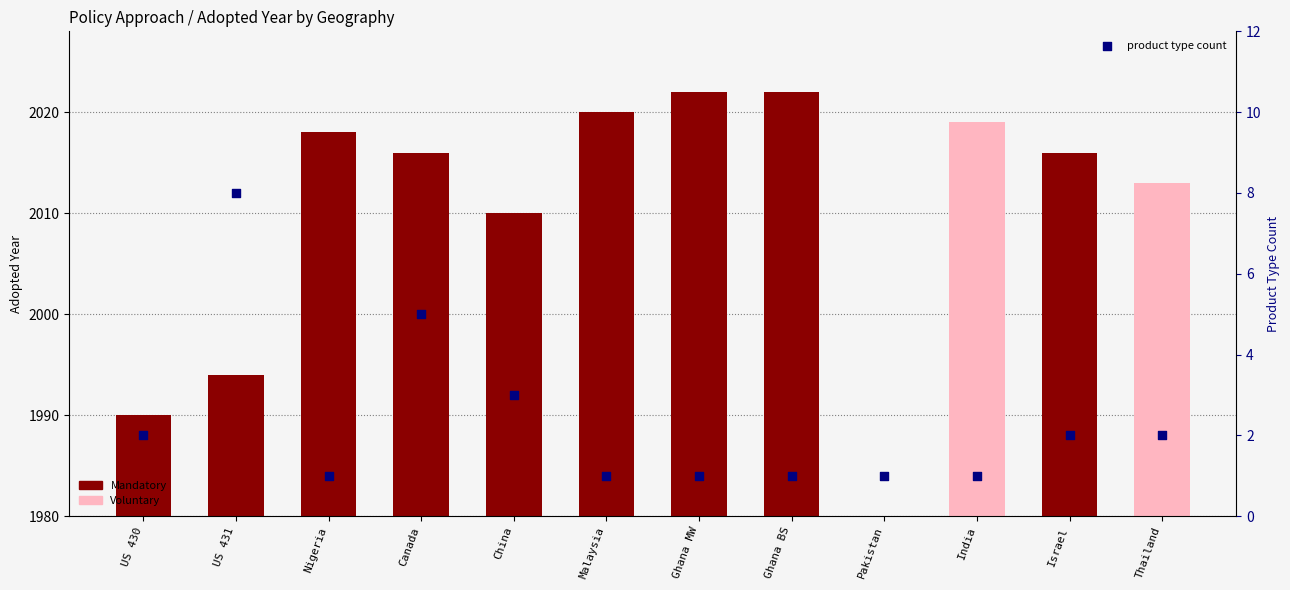

What is the change in value from Canada to China?

-2